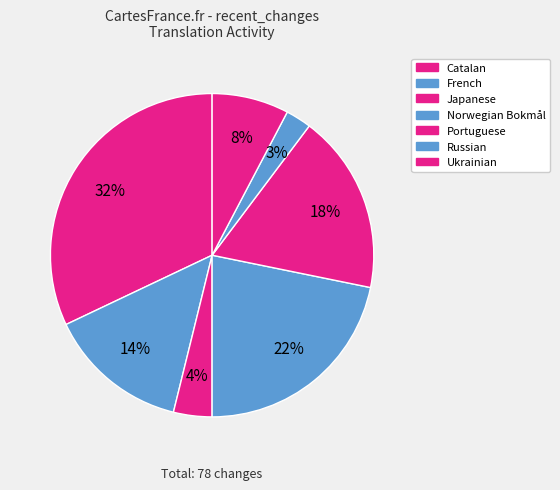

Count the number of slices in the pie.

7